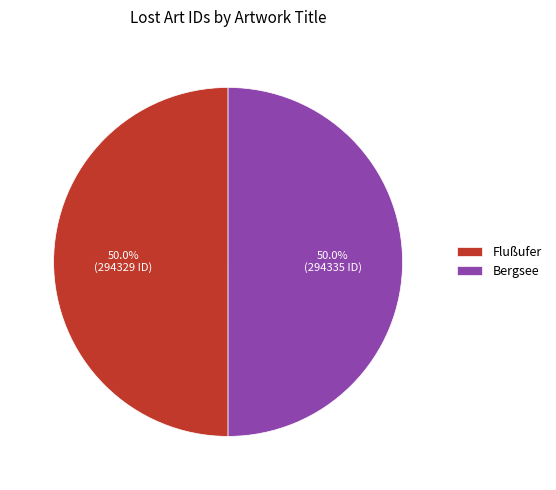

How much of the chart is everything except Bergsee?

50.0%